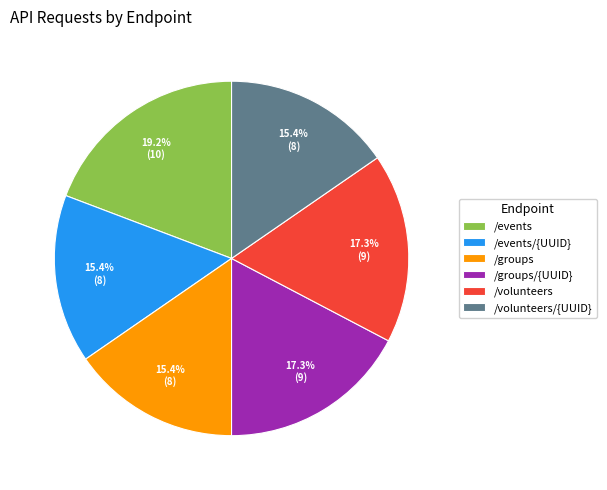

Count the number of slices in the pie.

6